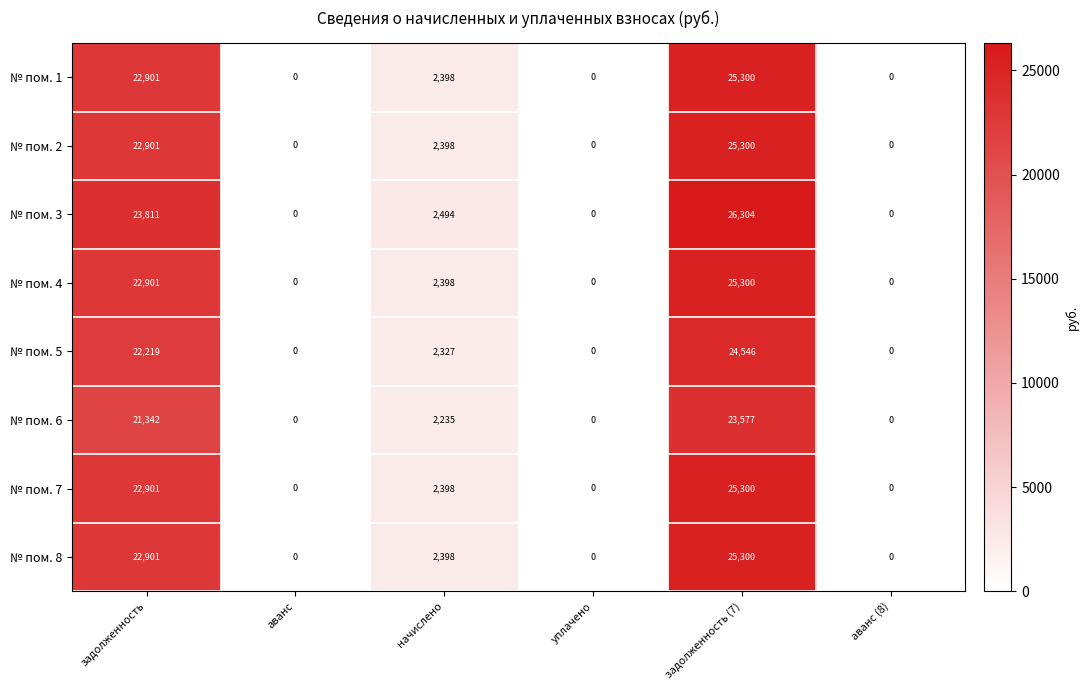

The № пом. 5 series shows 35303 at задолженность (7). True or false?

False